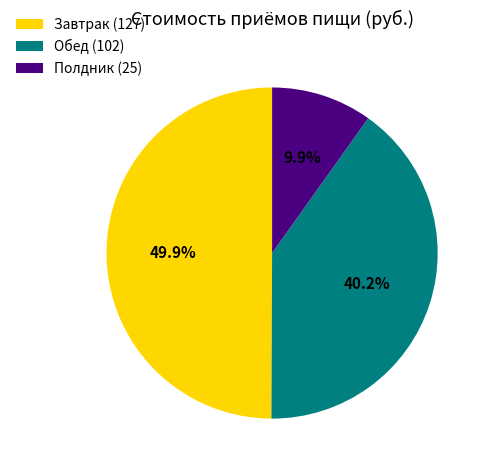

Does Обед represent more than half of the total?

No